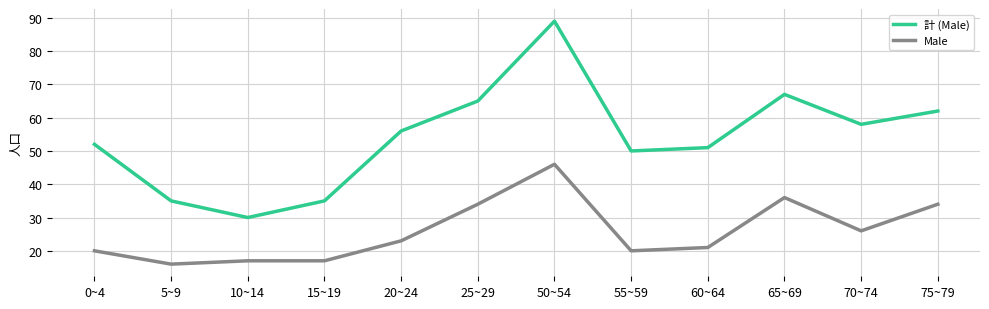

True or false: Male and 計 (Male) intersect in this chart.

False